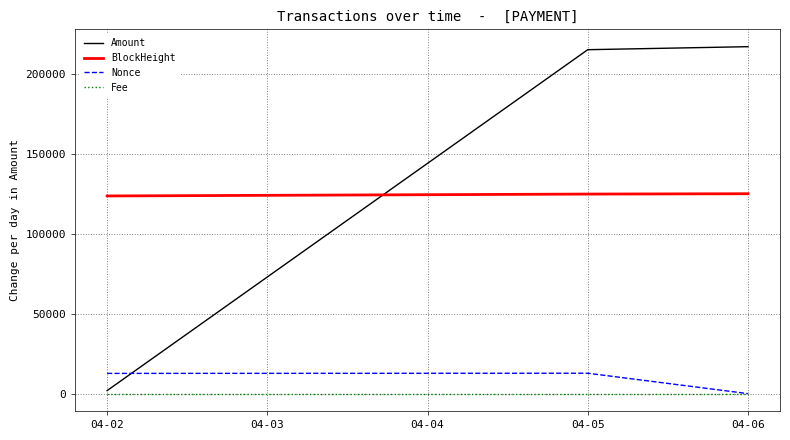

At how many categories does at least one series exceed 42095?

3